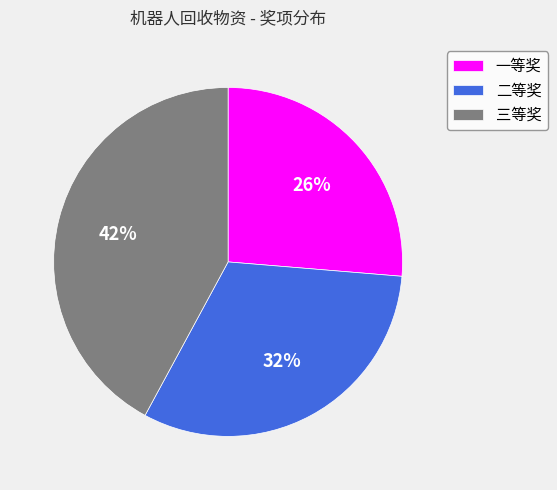

Is there a majority slice in this chart?

No